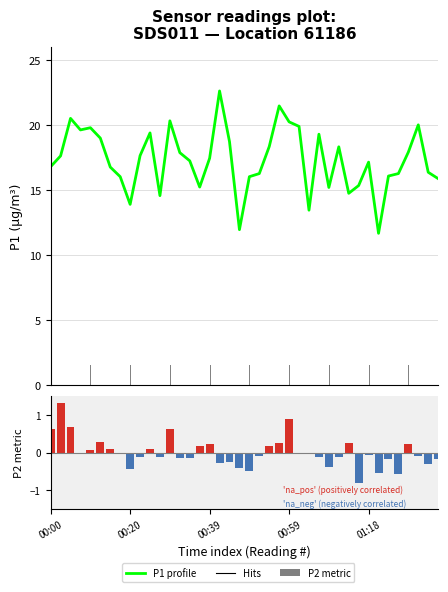

What is the label of the 33rd bar from the right?

7